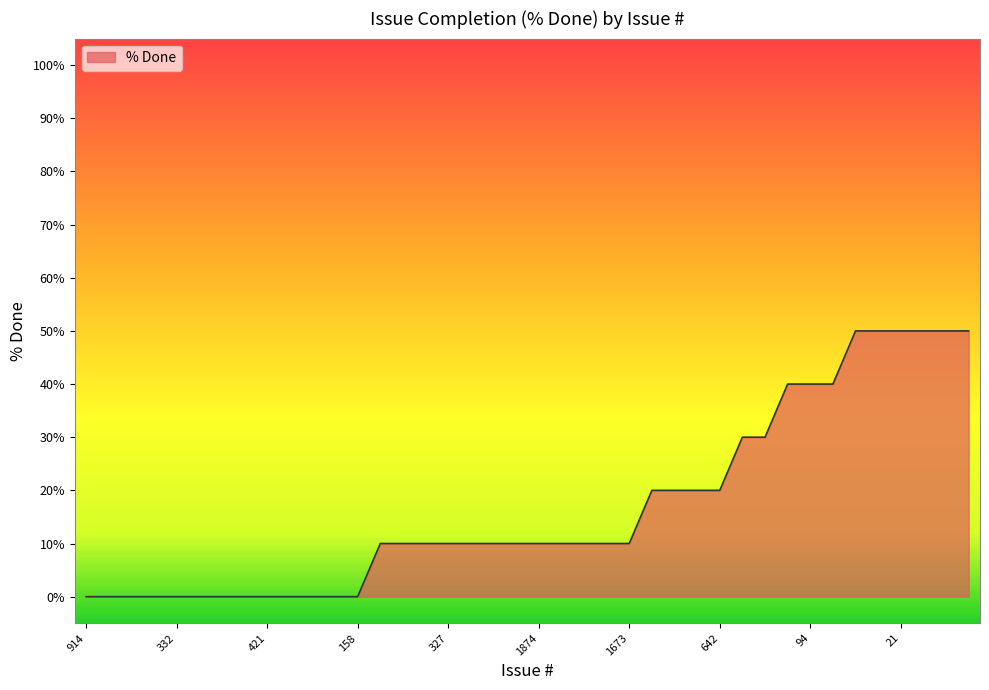

What is the greatest value displayed?

50